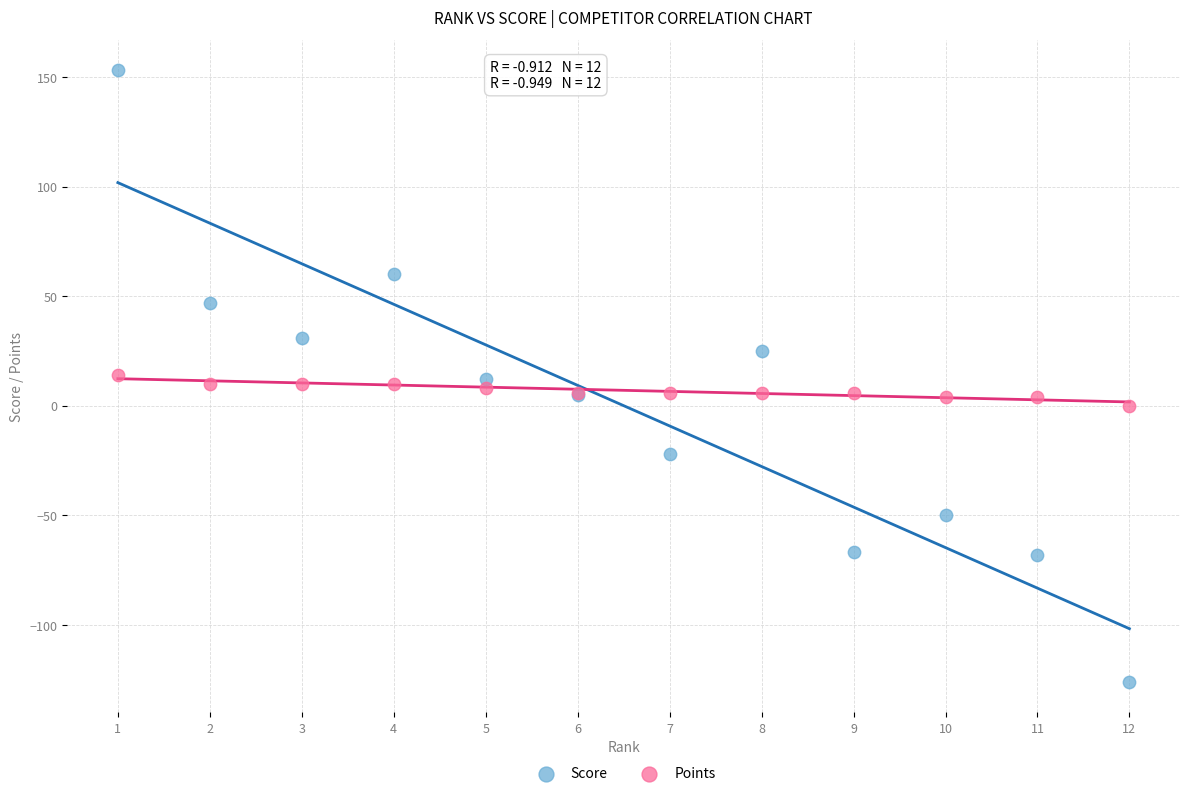

Which series reaches the maximum Y coordinate?

Score